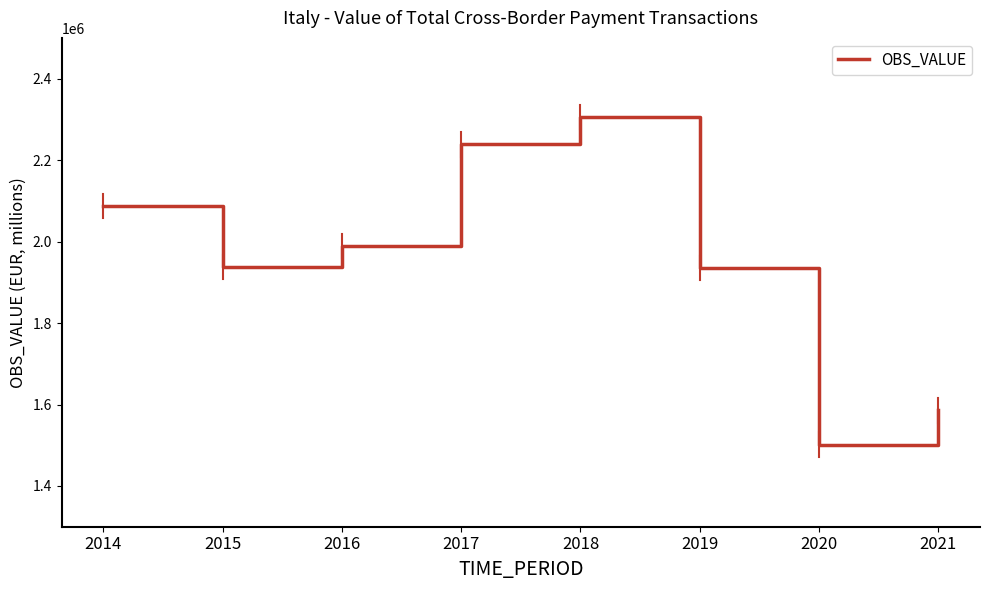

What is the difference between the values at 2015 and 2021?

352438.0